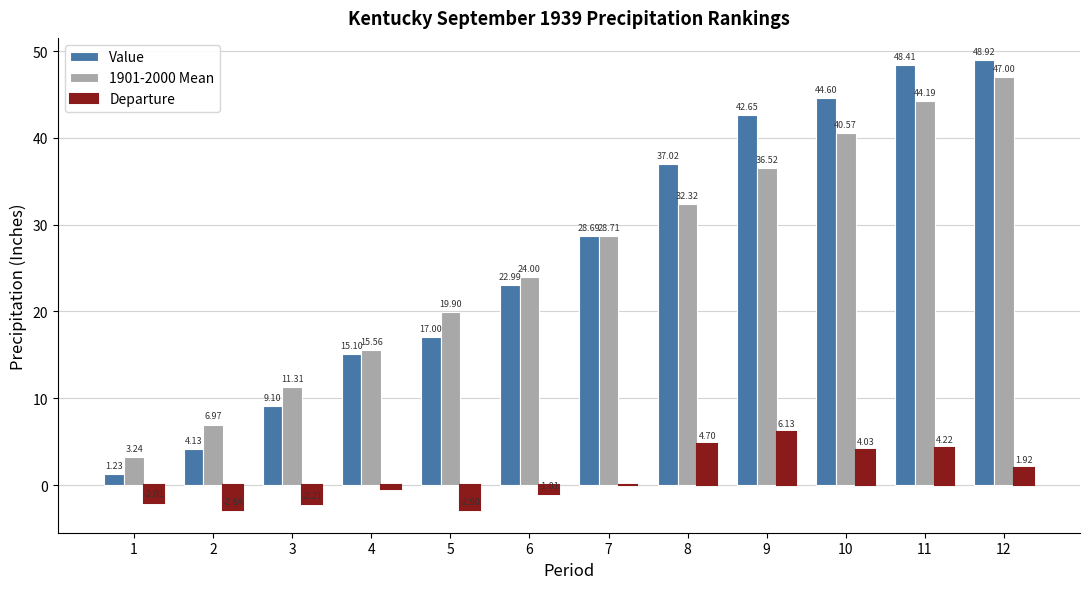

How many data points in Departure are above 0?

5